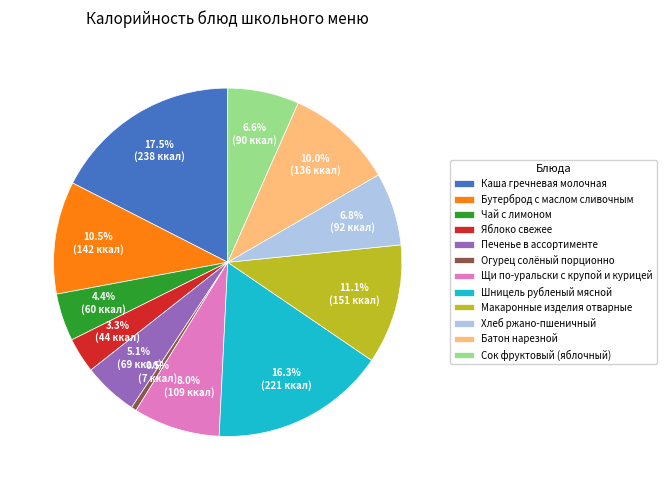

Does Яблоко свежее account for over 50% of the chart?

No